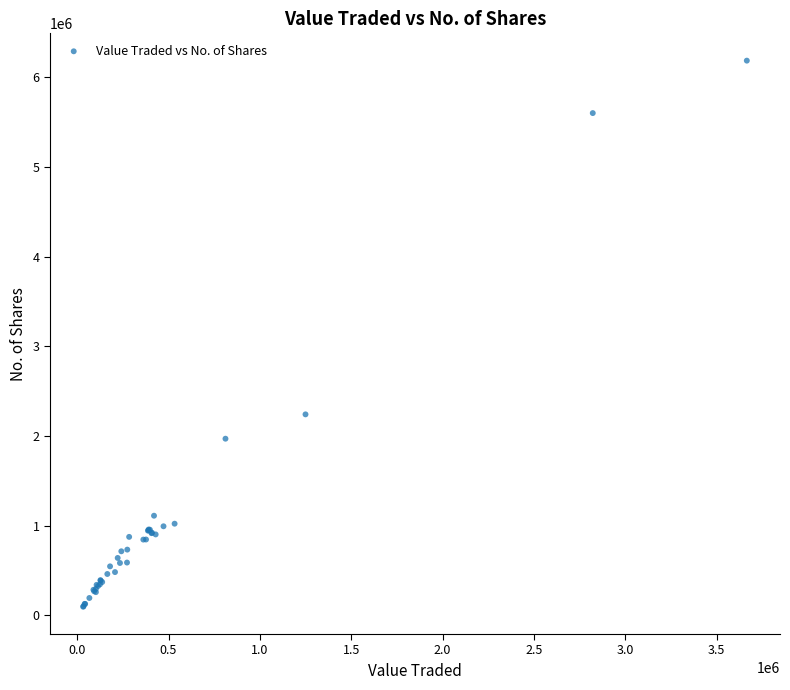

What Y value in the scatter plot is closest to 3141214?

2241289